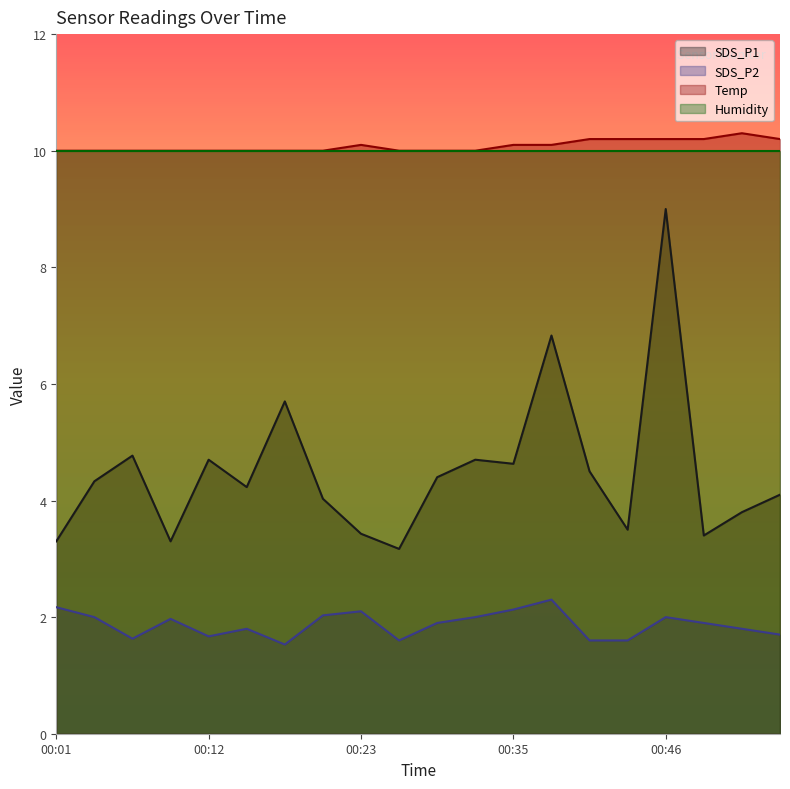

True or false: Temp has a value of 4.9 at 00:46.

False